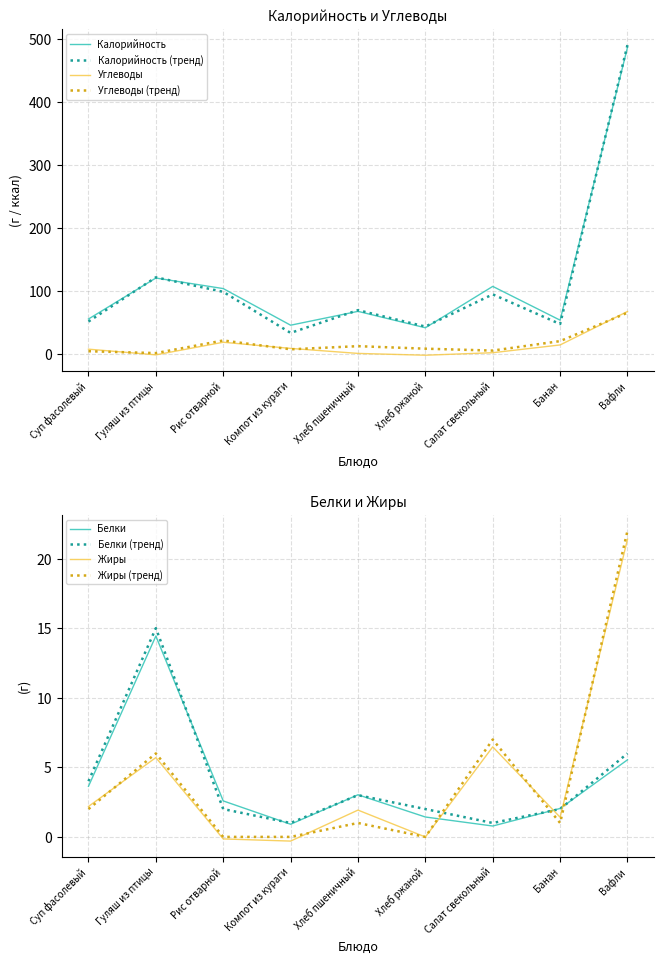

Is it true that Калорийность equals 11.5 at Хлеб ржаной?

False